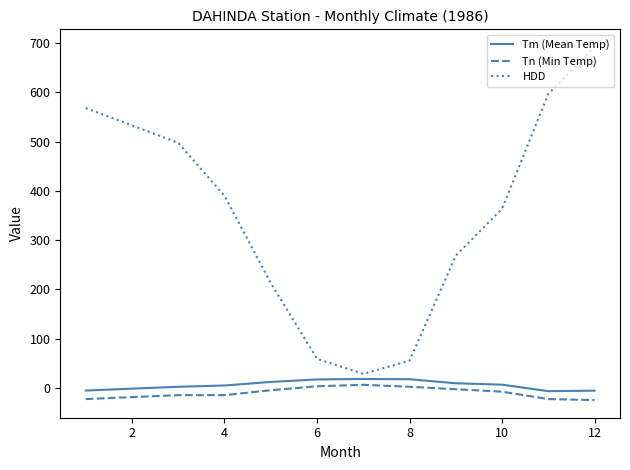

Which series has the largest range (max minus min)?

HDD